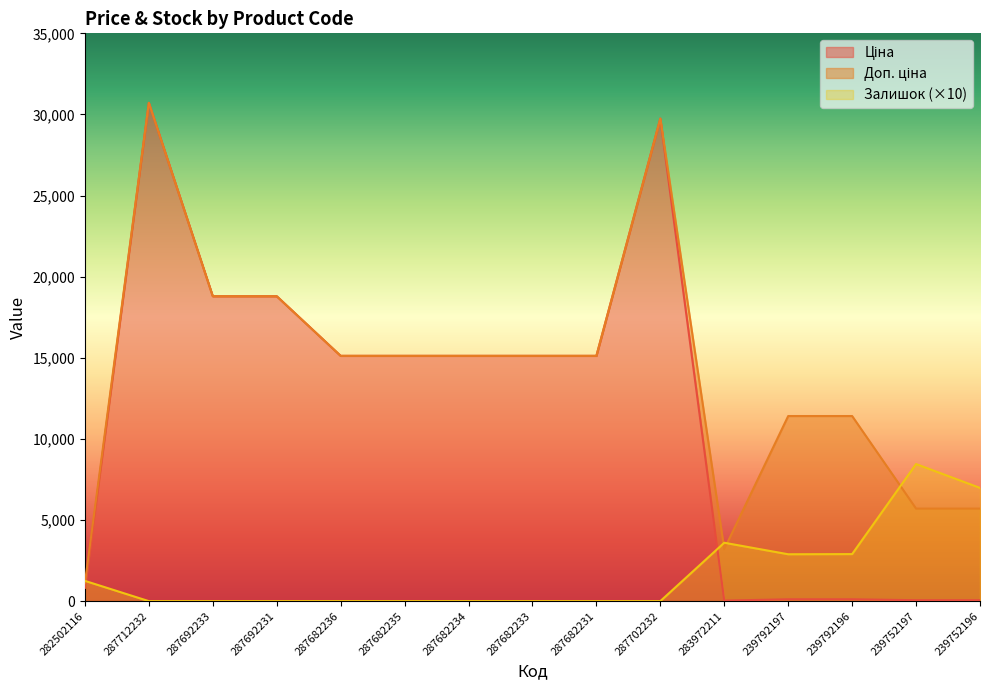

The value of Доп. ціна at 287682234 is 6194.3. True or false?

False